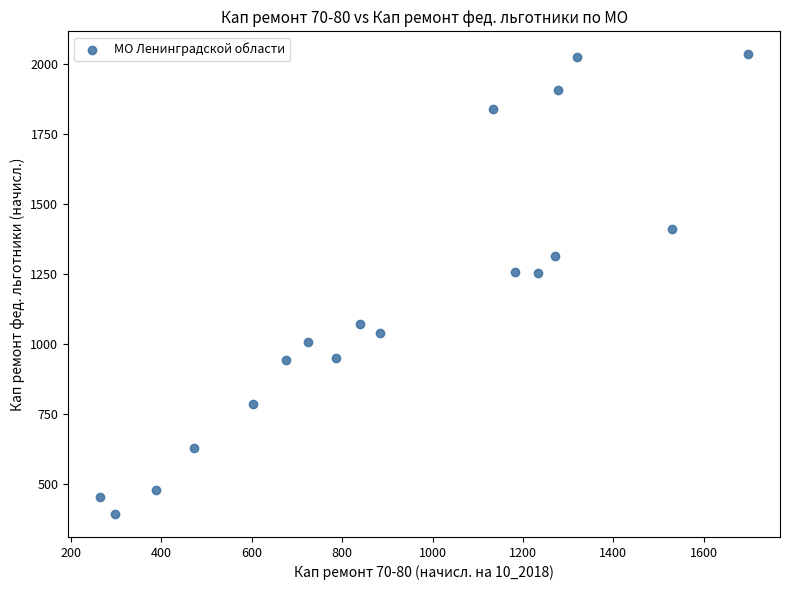

What is the range of X values (max minus min)?

1432